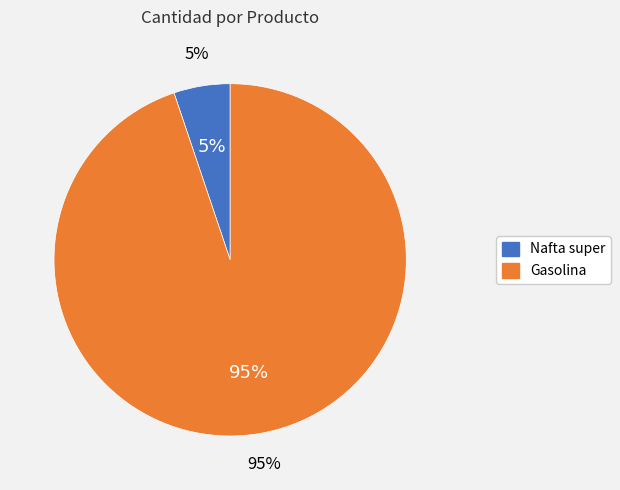

Is it true that Gasolina is 99% of the pie?

False